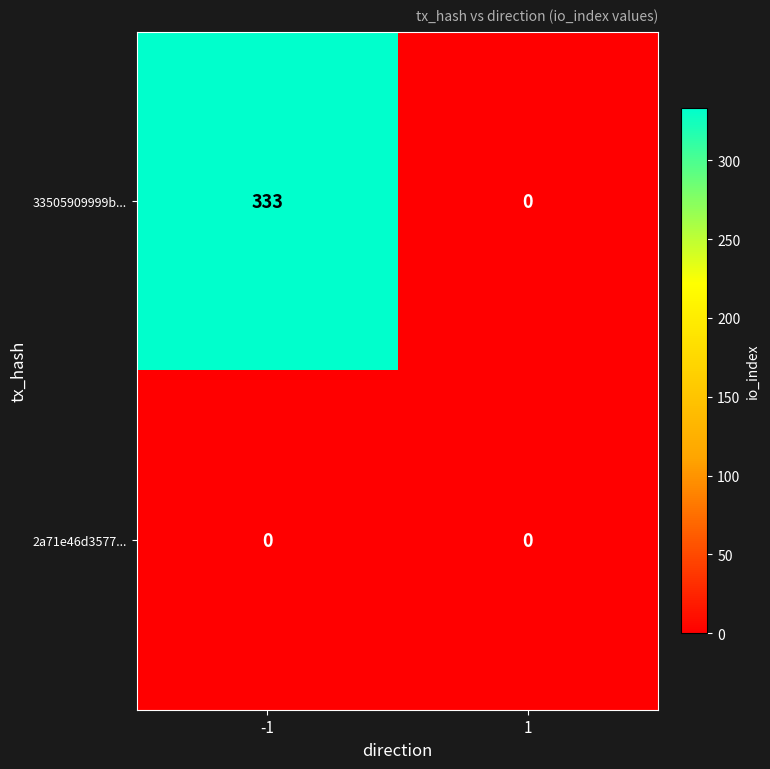

Which series has the largest total across all categories?

33505909999b...